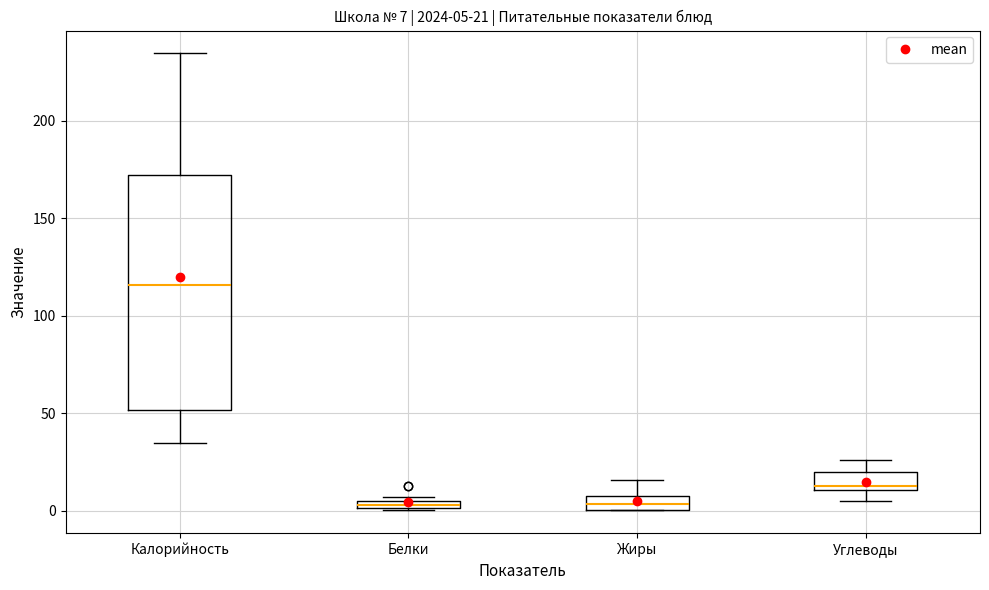

Comparing the boxes themselves (not the whiskers), which one is the tallest?

Калорийность